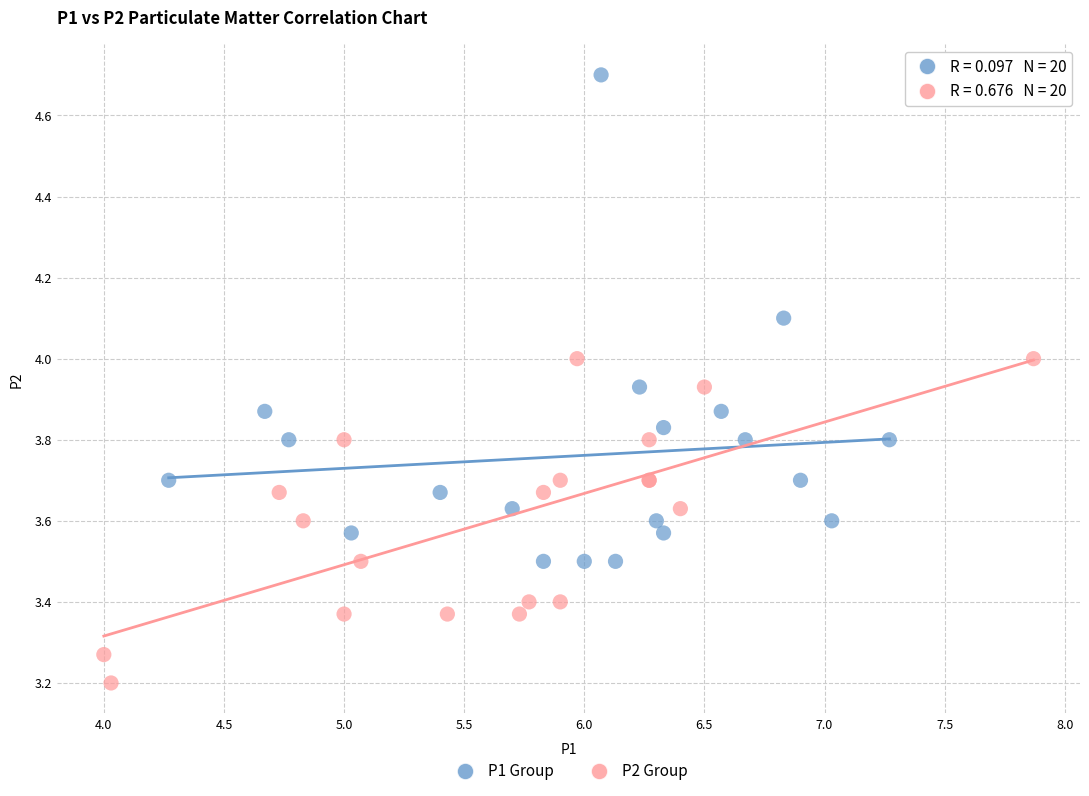

Which series has the largest Y range (max minus min)?

P1 Group